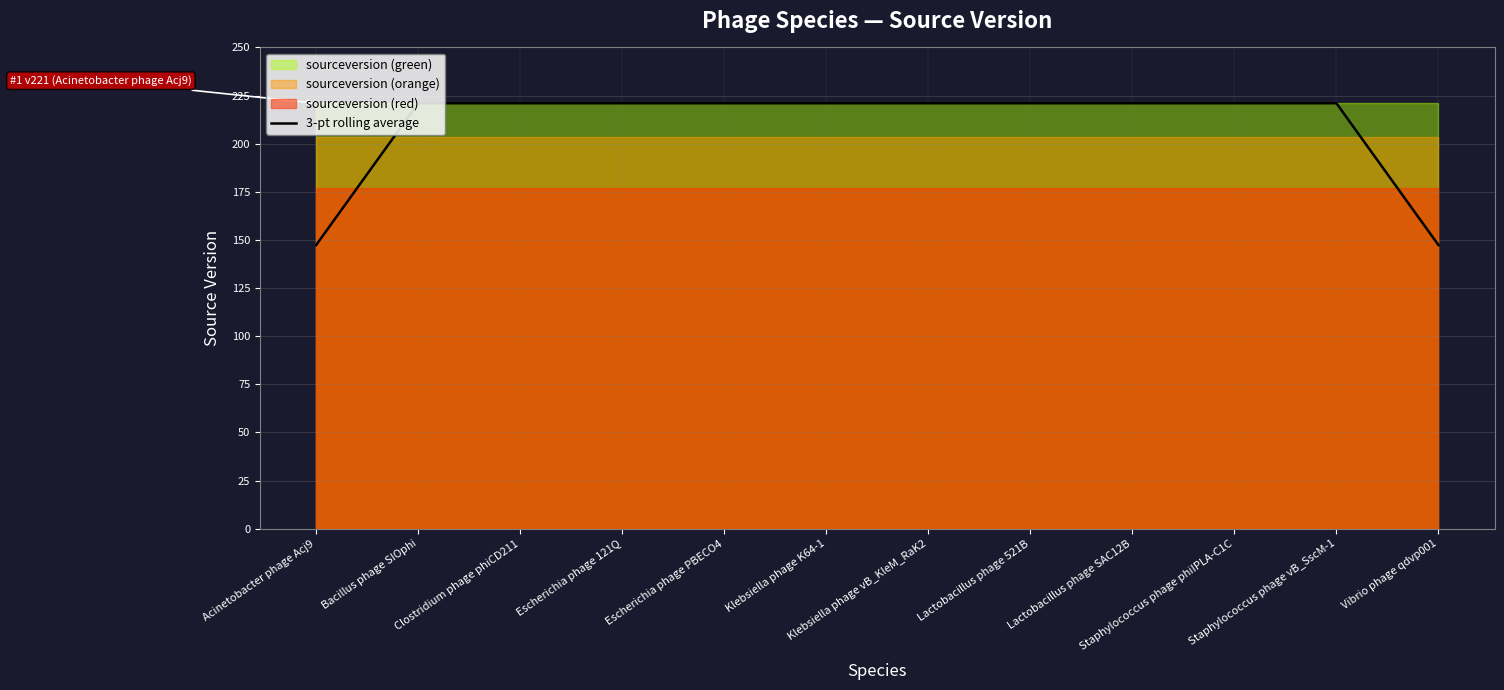

Which label corresponds to the smallest value in the chart?

Acinetobacter phage Acj9